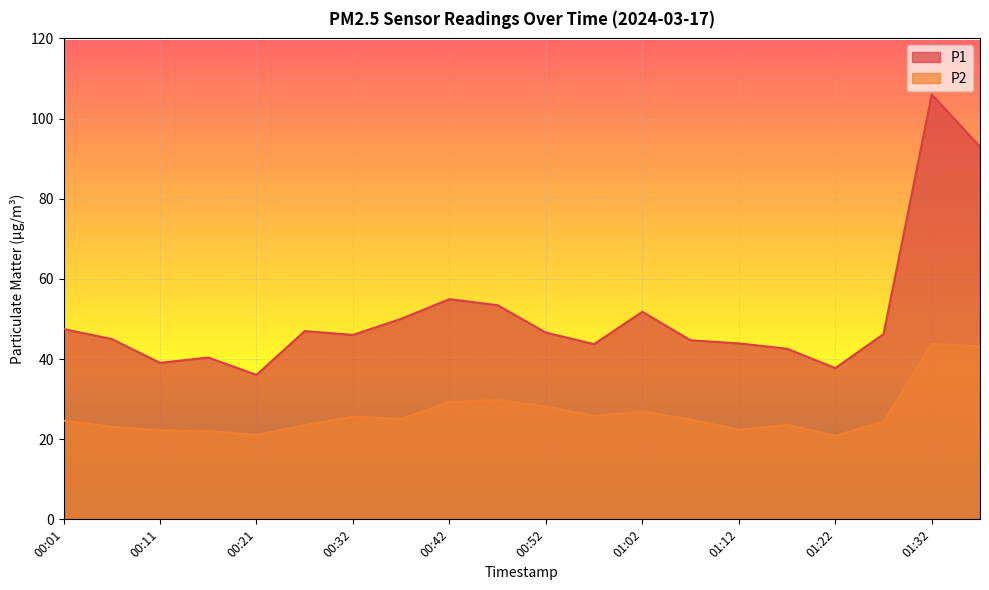

Count the number of categories in the chart.

20